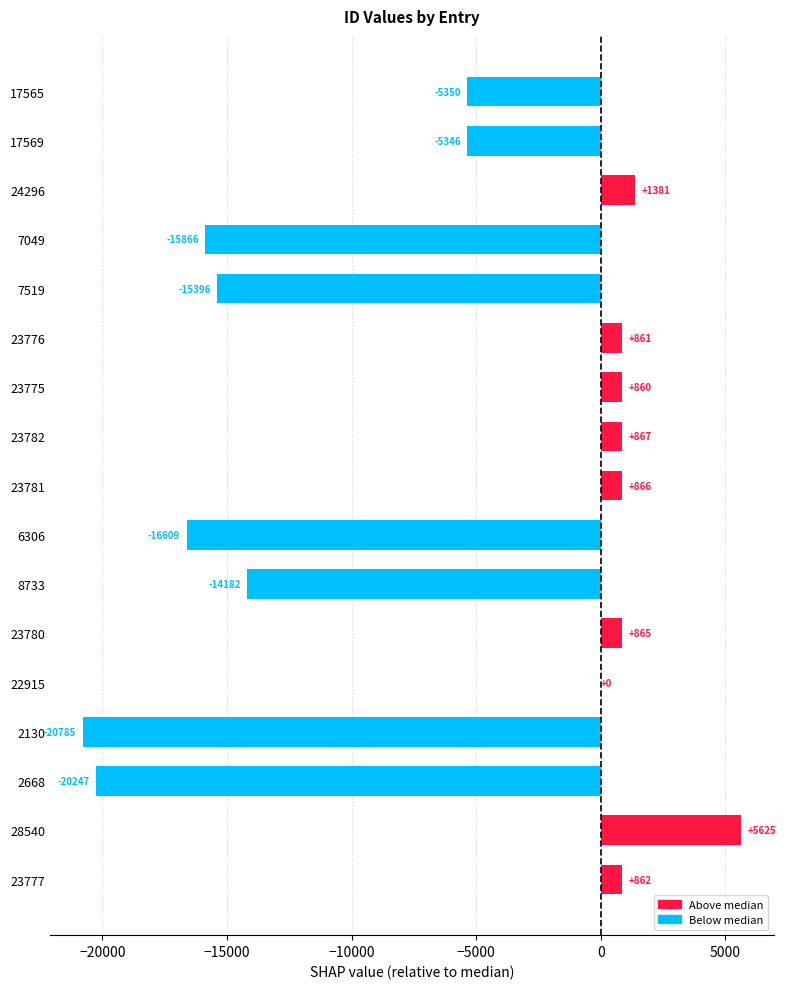

The chart shows a value of 289 at 24296. True or false?

False